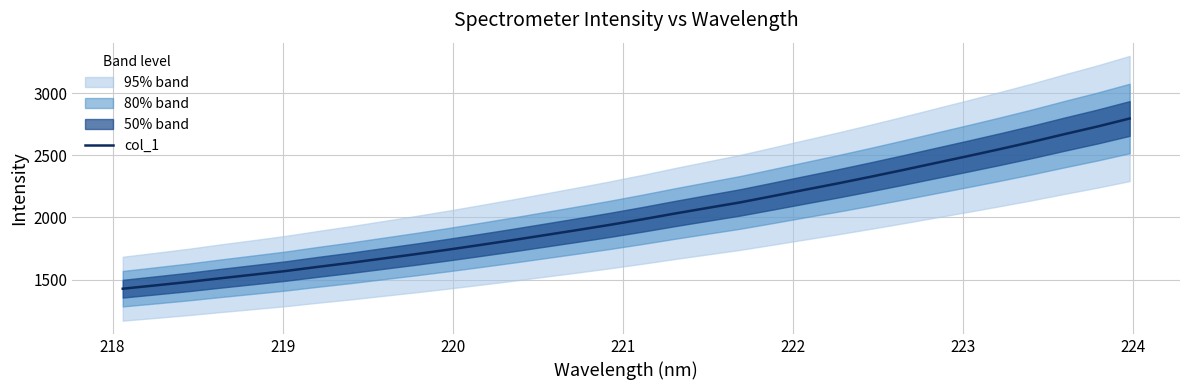

What is the minimum value for col_1?

1427.5